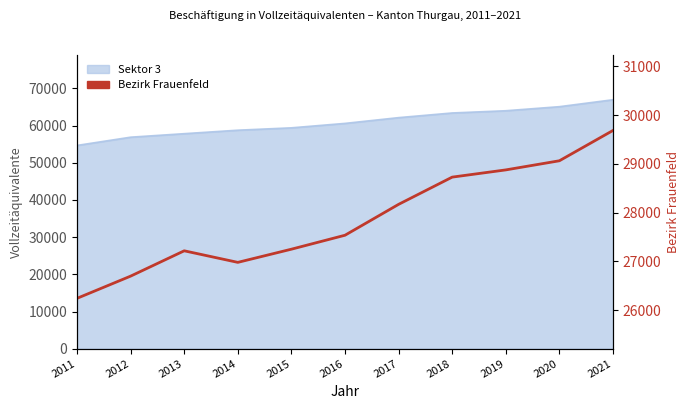

The value at 2011 is 14777. True or false?

False